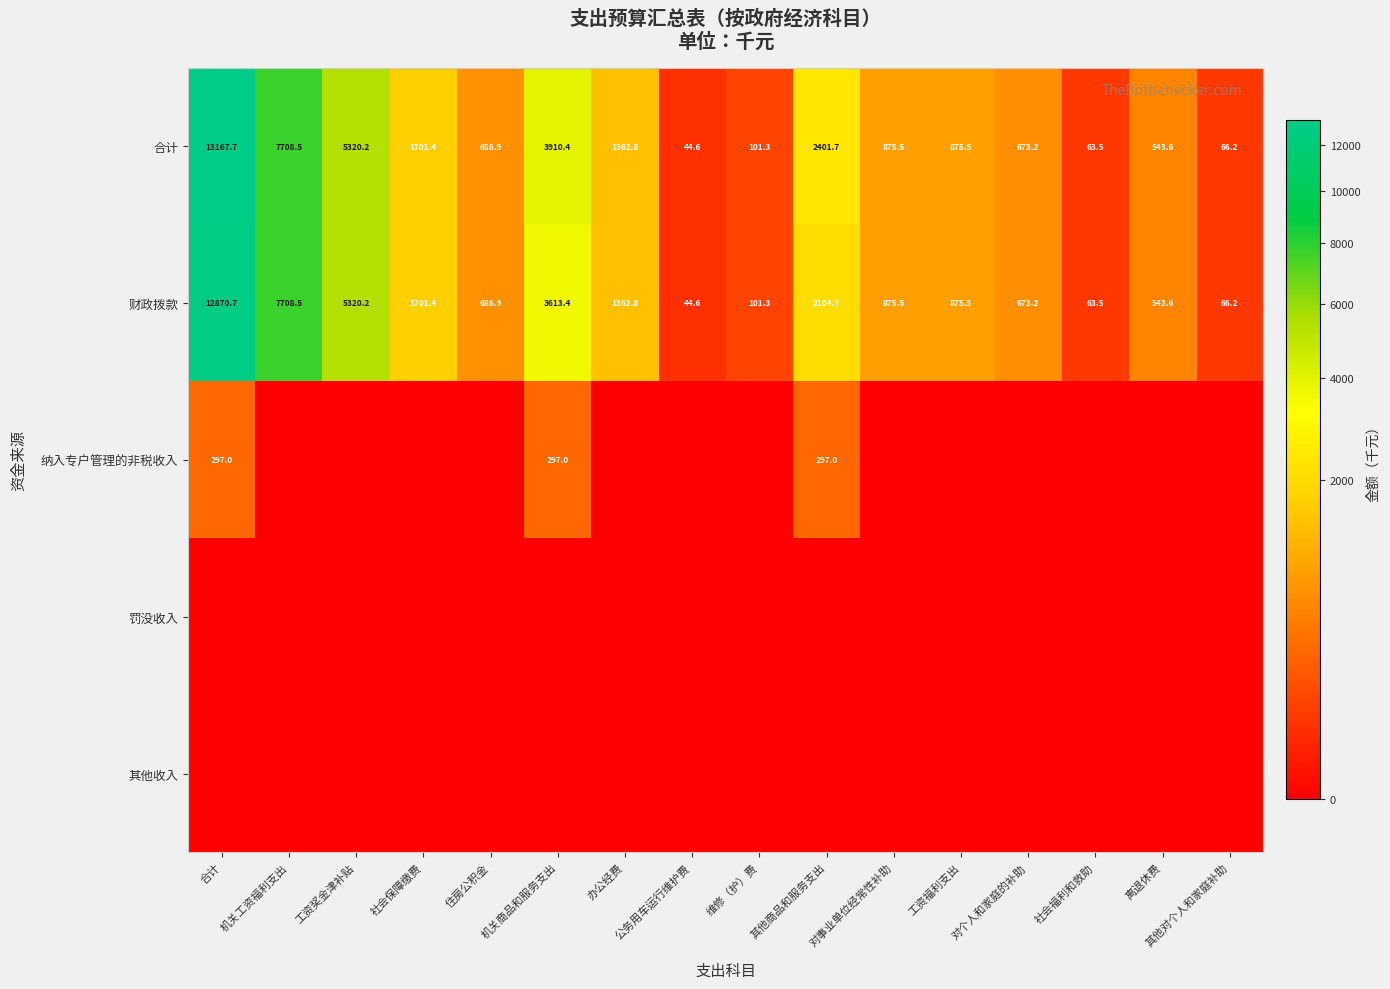

Is it true that 合计 equals 1193.5 at 工资福利支出?

False